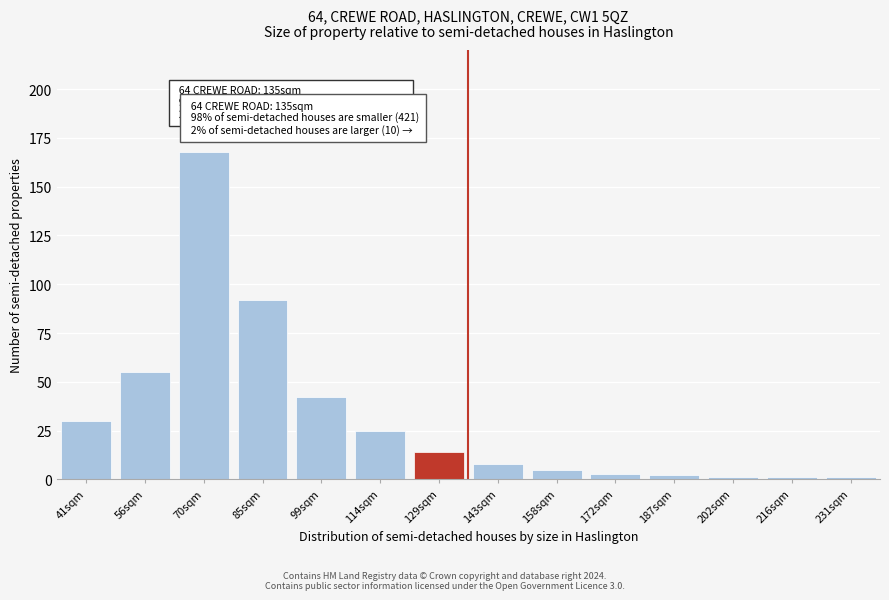

Reading right to left, extract all data points from this chart.

1	1	1	2	3	5	8	14	25	42	92	168	55	30